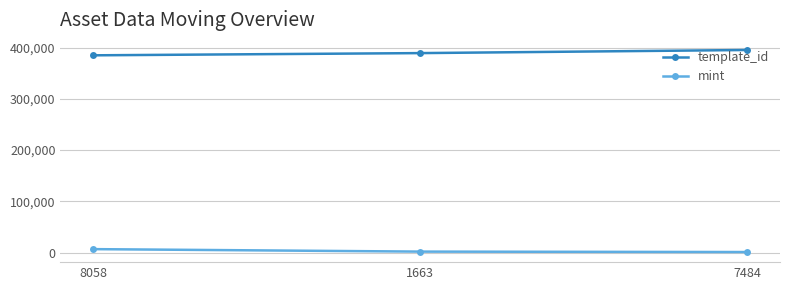

At how many categories does at least one series exceed 25693?

3